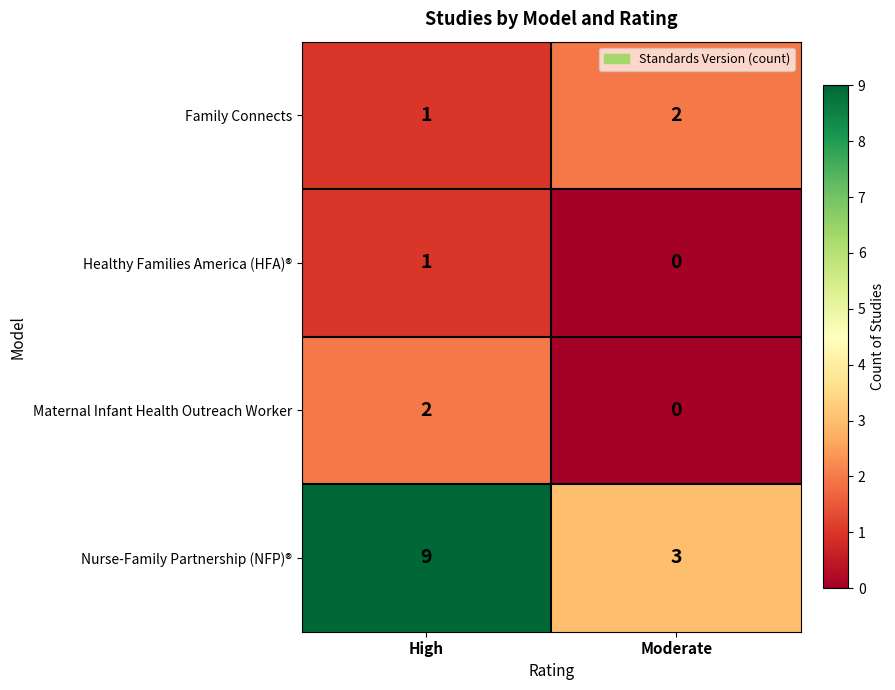

Read the Nurse-Family Partnership (NFP)® value at Moderate.

3